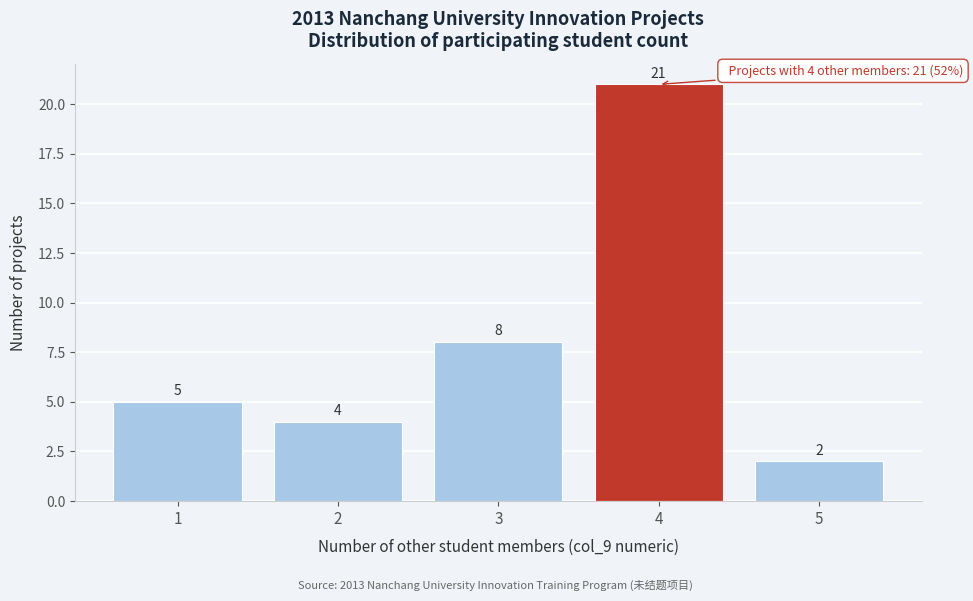

What is the height of the bar covering 1.5 to 2.5 on the x-axis?

4